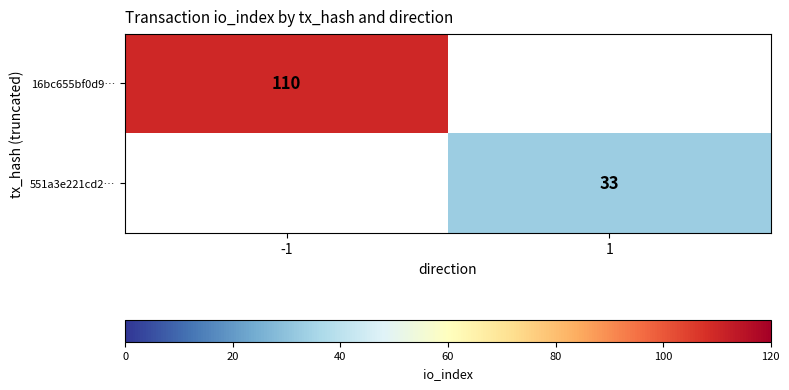

The 551a3e221cd2… series shows 13 at 1. True or false?

False